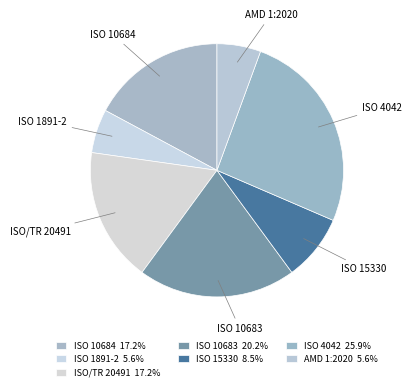

How many slices are in this pie chart?

7